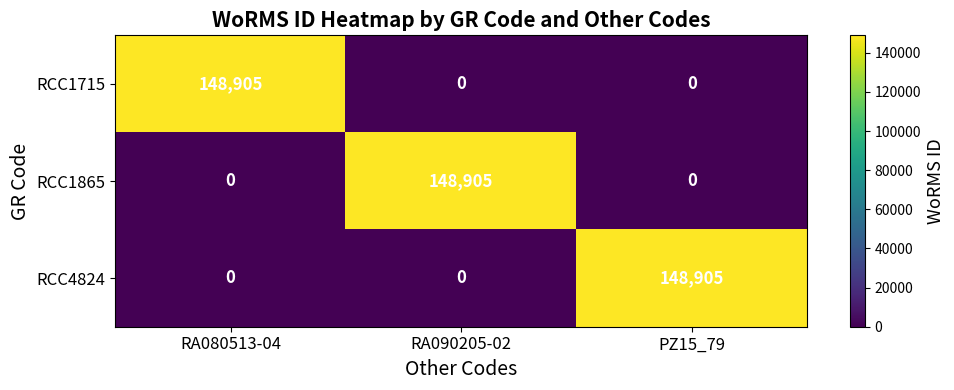

What is the difference between the maximum and minimum values in the RCC1865 series?

148905